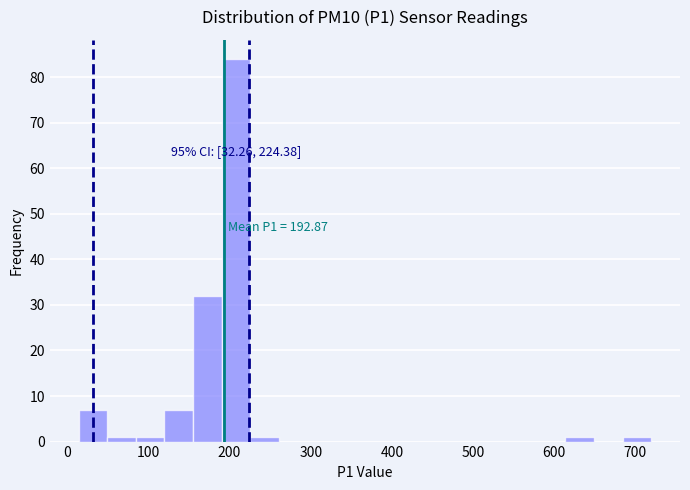

Around what value on the x-axis is the tallest bar? Give the approximate position of its centre, as read against the axis.

210